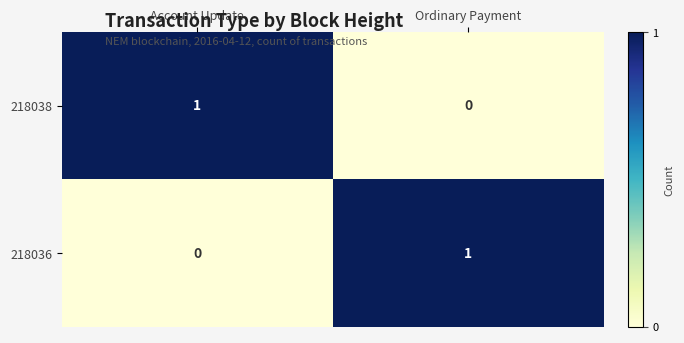

At how many categories does at least one series exceed 0?

2